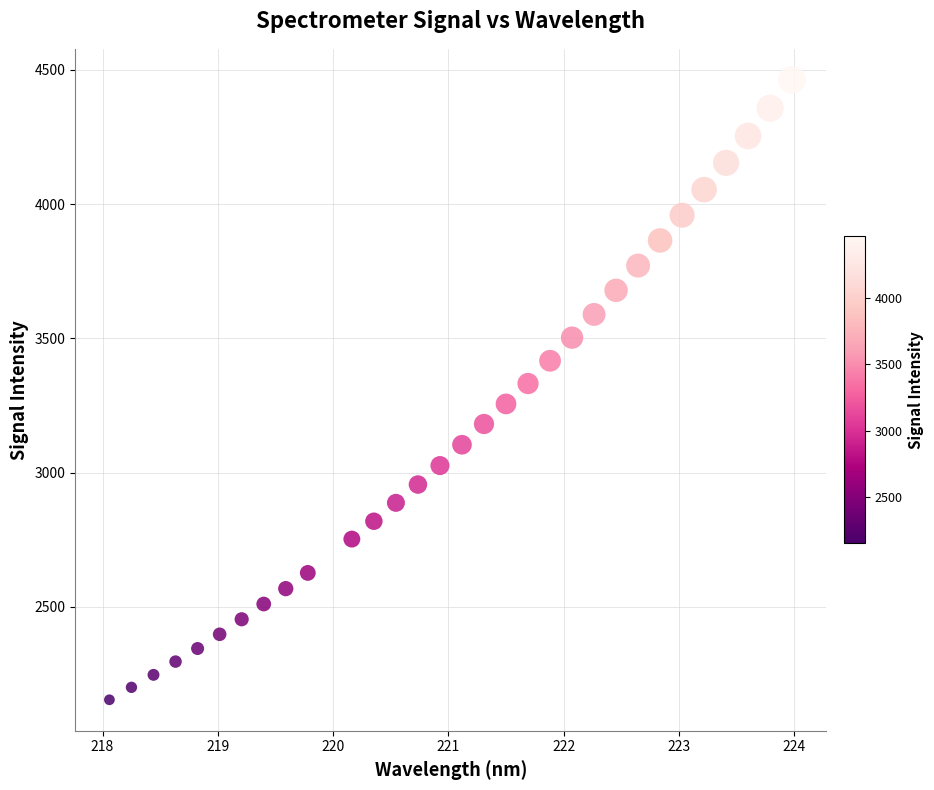

What is the range of Y values (max minus min)?

2308.4